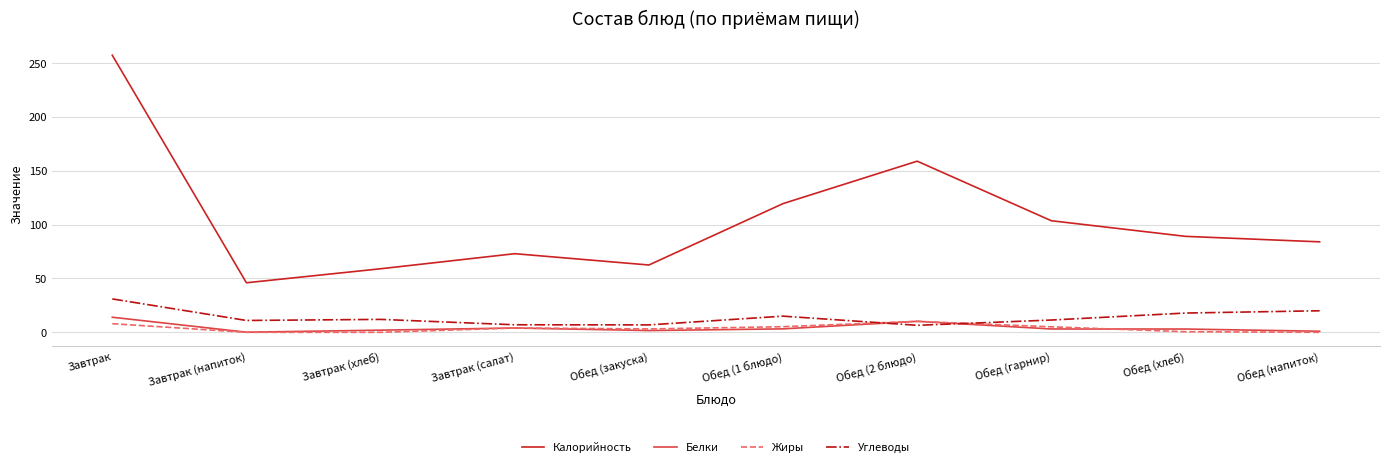

Between Завтрак and Завтрак (напиток), which series saw the biggest shift?

Калорийность